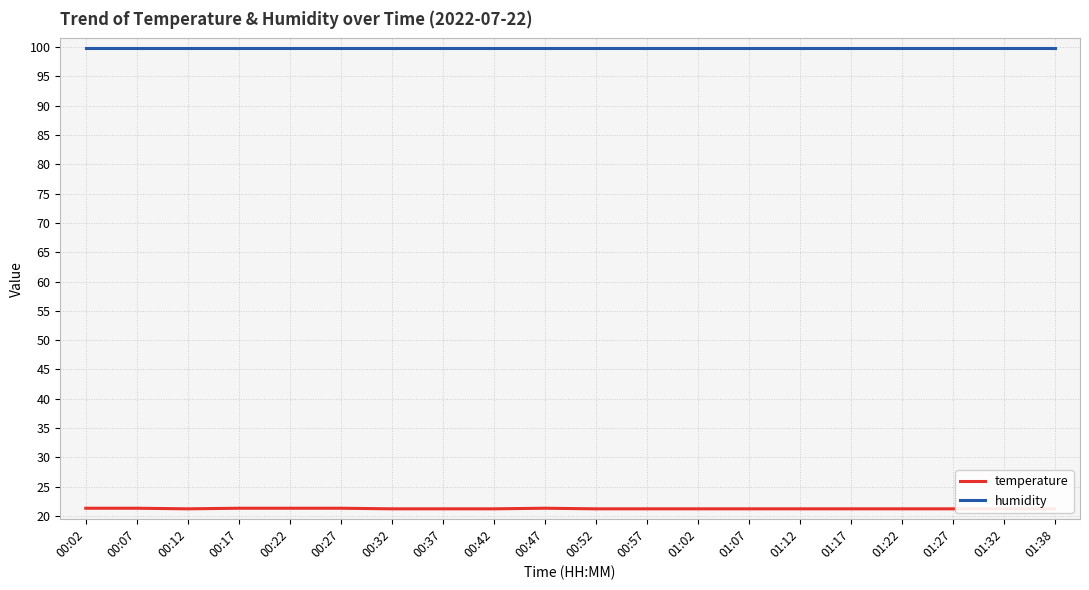

Reading right to left, extract all data points from this chart.

temperature: 01:38=21.2	01:32=21.2	01:27=21.2	01:22=21.2	01:17=21.2	01:12=21.2	01:07=21.2	01:02=21.2	00:57=21.2	00:52=21.2	00:47=21.3	00:42=21.2	00:37=21.2	00:32=21.2	00:27=21.3	00:22=21.3	00:17=21.3	00:12=21.2	00:07=21.3	00:02=21.3
humidity: 01:38=99.9	01:32=99.9	01:27=99.9	01:22=99.9	01:17=99.9	01:12=99.9	01:07=99.9	01:02=99.9	00:57=99.9	00:52=99.9	00:47=99.9	00:42=99.9	00:37=99.9	00:32=99.9	00:27=99.9	00:22=99.9	00:17=99.9	00:12=99.9	00:07=99.9	00:02=99.9